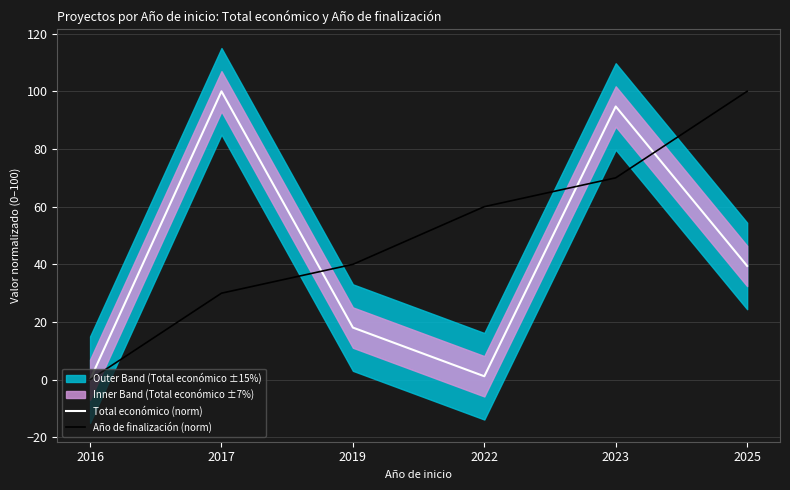

Which has a higher value, 2017 or 2016?

2017